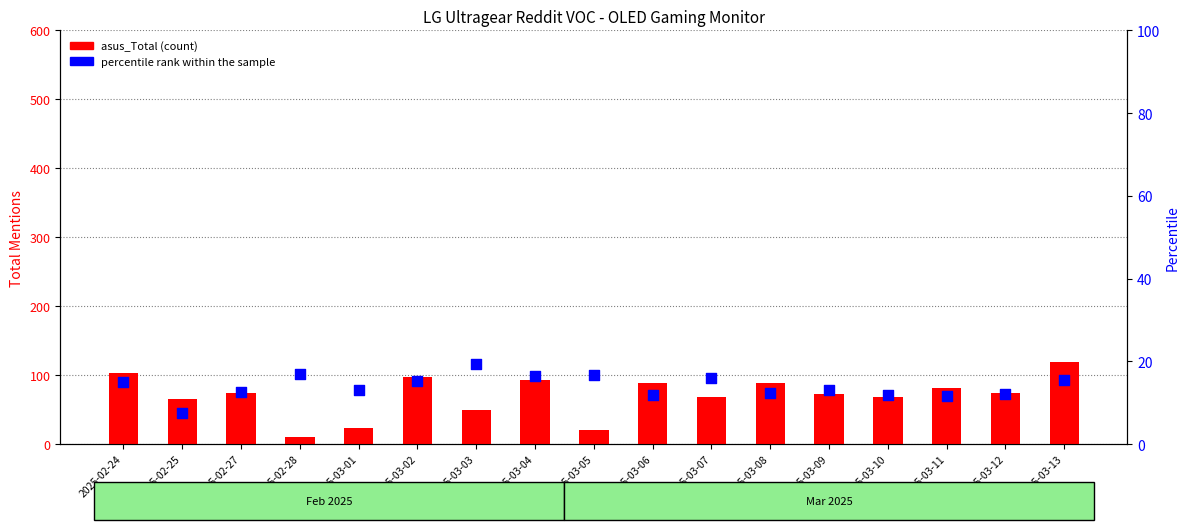

At how many categories does at least one series exceed 20?

15